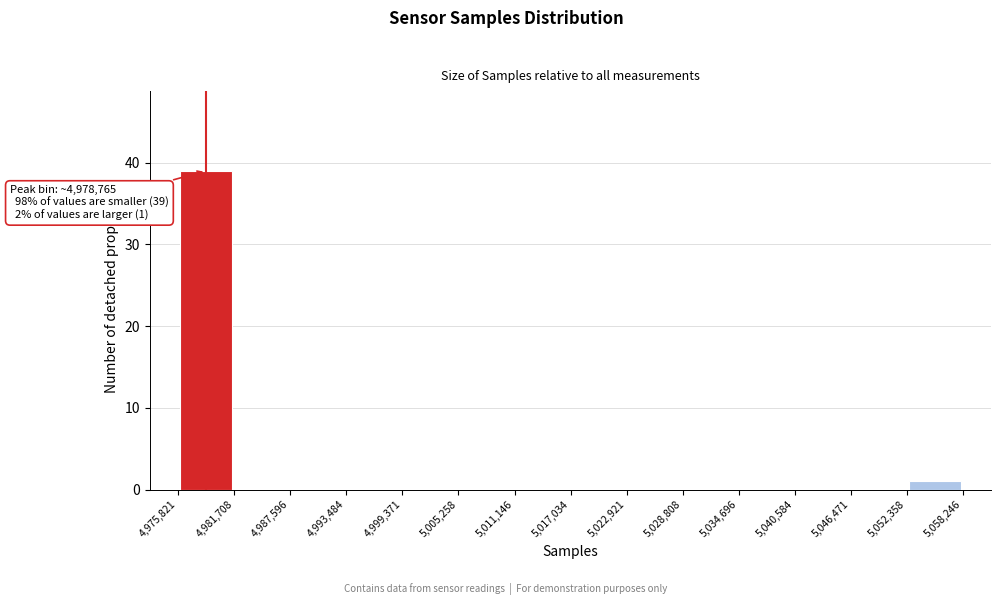

Which range on the x-axis has the tallest bar?

4,975,821 to 4,981,708